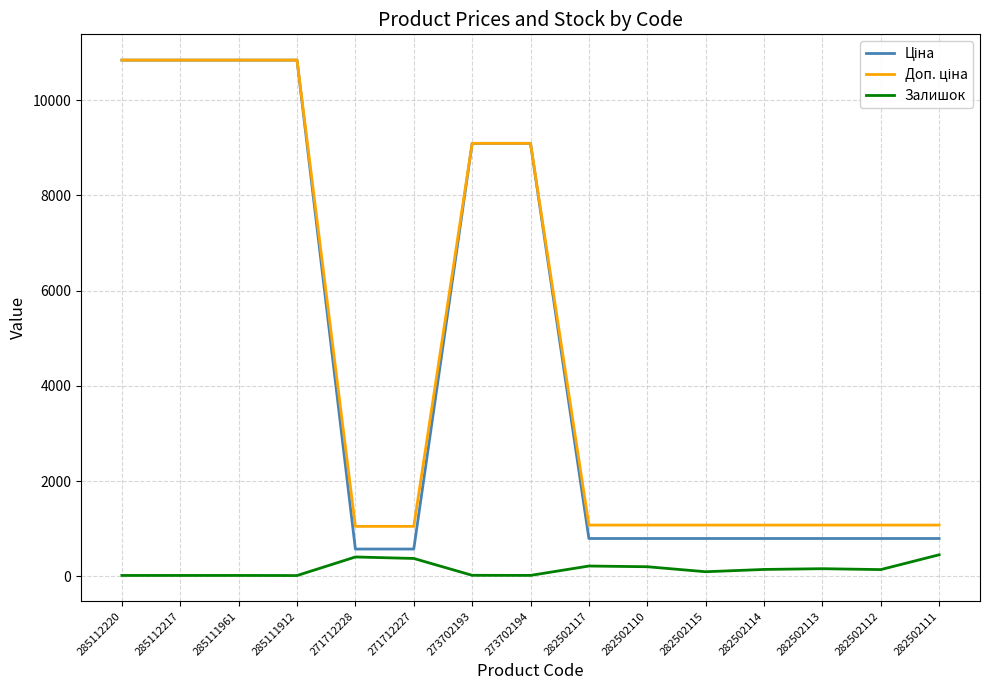

What is the spread (max minus min) of values at 285112220?

10823.1